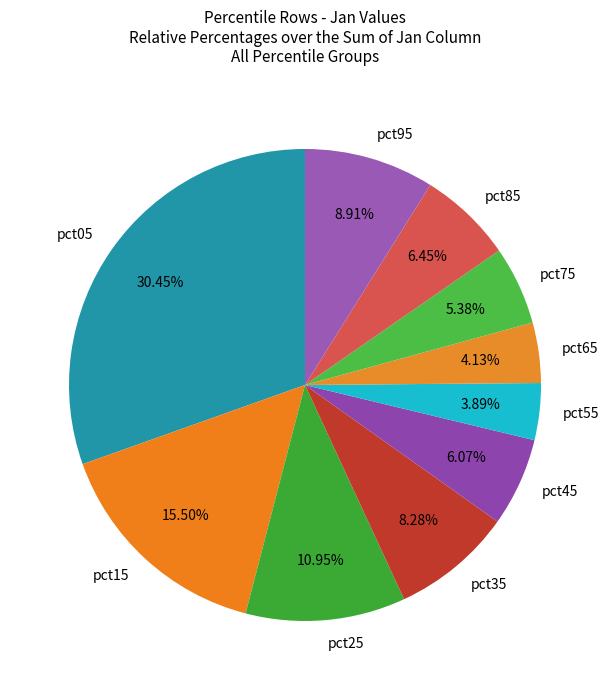

Which slice is the largest?

pct05